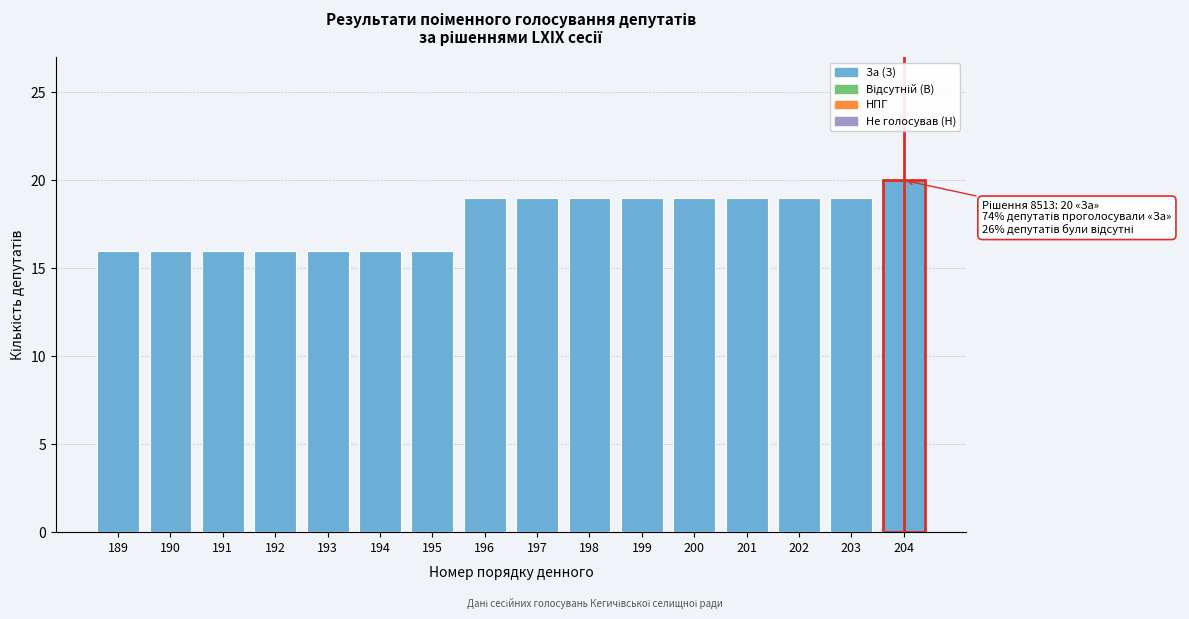

Reading right to left, list all the values displayed in this chart.

20	19	19	19	19	19	19	19	19	16	16	16	16	16	16	16